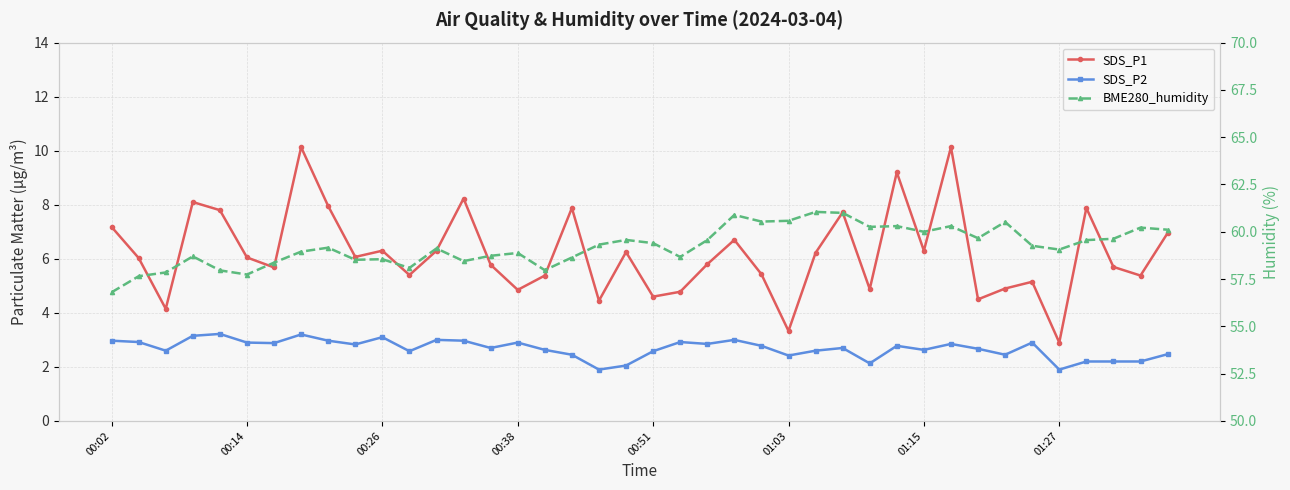

What is the sum of all BME280_humidity values?

2369.6